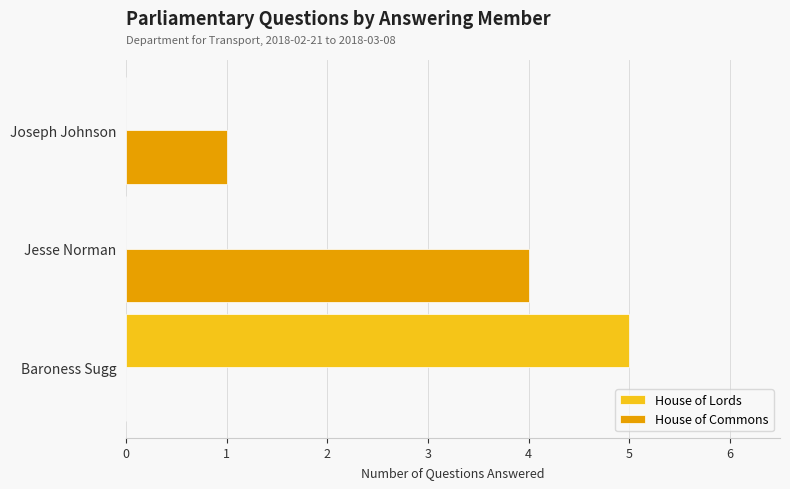

What is the greatest value displayed?

5